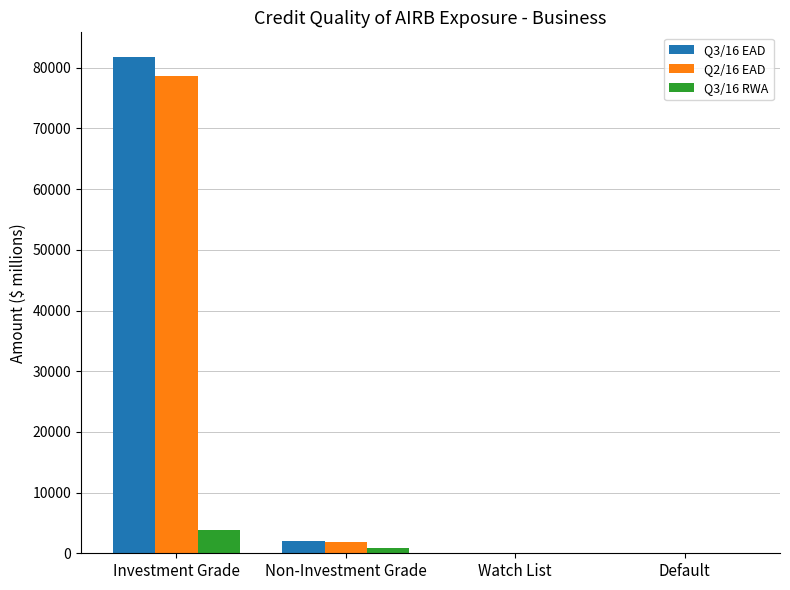

How many series are shown in this chart?

3